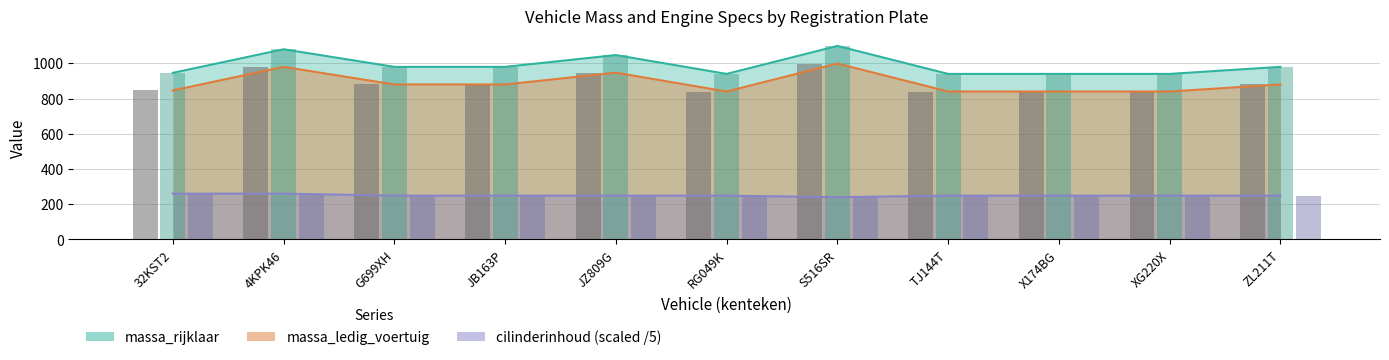

Are the bars grouped side by side (vs. stacked)?

Yes